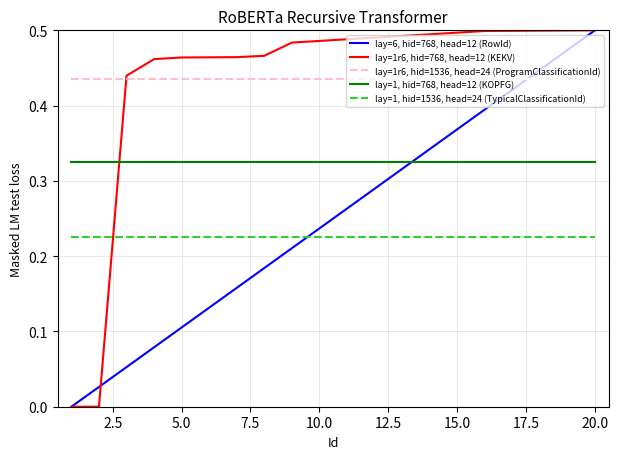

Is this an area chart (filled region under the line)?

No